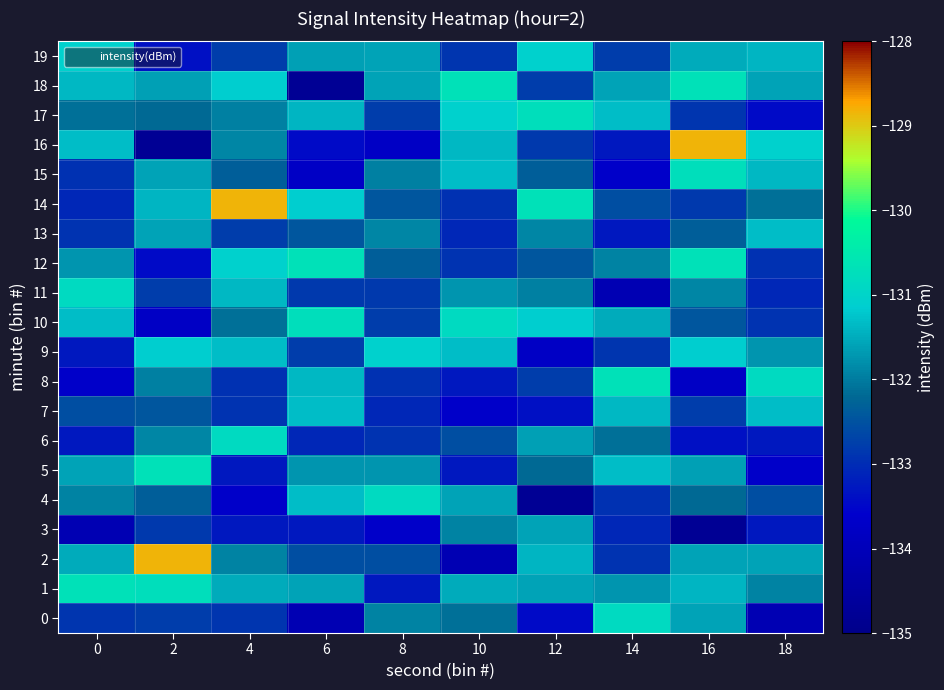

Reading left to right, transcribe all the data shown in this chart.

0: 0=-132.9	2=-132.8	4=-132.9	6=-134.1	8=-131.9	10=-132.1	12=-133.5	14=-130.9	16=-131.6	18=-134.1
1: 0=-130.7	2=-130.7	4=-131.5	6=-131.6	8=-133.3	10=-131.5	12=-131.6	14=-131.7	16=-131.4	18=-131.9
2: 0=-131.5	2=-128.8	4=-131.9	6=-132.5	8=-132.5	10=-134.1	12=-131.4	14=-132.9	16=-131.6	18=-131.6
3: 0=-134.1	2=-132.8	4=-133.3	6=-133.3	8=-133.7	10=-131.9	12=-131.6	14=-133.1	16=-134.8	18=-133.3
4: 0=-131.9	2=-132.3	4=-133.7	6=-131.3	8=-130.9	10=-131.6	12=-134.8	14=-132.9	16=-132.2	18=-132.5
5: 0=-131.6	2=-130.7	4=-133.3	6=-131.7	8=-131.7	10=-133.3	12=-132.2	14=-131.3	16=-131.6	18=-133.7
6: 0=-133.3	2=-131.9	4=-130.9	6=-133.1	8=-132.9	10=-132.5	12=-131.6	14=-132.1	16=-133.4	18=-133.3
7: 0=-132.5	2=-132.4	4=-132.9	6=-131.3	8=-133.1	10=-133.7	12=-133.4	14=-131.4	16=-132.8	18=-131.3
8: 0=-133.7	2=-131.9	4=-132.9	6=-131.4	8=-132.9	10=-133.3	12=-132.8	14=-130.7	16=-133.7	18=-130.9
9: 0=-133.3	2=-131.1	4=-131.3	6=-132.8	8=-131.1	10=-131.3	12=-133.7	14=-132.9	16=-131.1	18=-131.7
10: 0=-131.3	2=-133.7	4=-132.1	6=-130.7	8=-132.8	10=-130.9	12=-131.1	14=-131.5	16=-132.4	18=-132.9
11: 0=-130.9	2=-132.8	4=-131.4	6=-132.8	8=-132.8	10=-131.7	12=-131.9	14=-134.1	16=-131.9	18=-133.1
12: 0=-131.7	2=-133.5	4=-131.1	6=-130.7	8=-132.3	10=-132.9	12=-132.4	14=-131.9	16=-130.7	18=-132.9
13: 0=-132.9	2=-131.6	4=-132.8	6=-132.4	8=-131.9	10=-133.1	12=-131.9	14=-133.3	16=-132.3	18=-131.3
14: 0=-133.1	2=-131.4	4=-128.8	6=-131.1	8=-132.4	10=-132.9	12=-130.7	14=-132.5	16=-132.8	18=-132.1
15: 0=-132.9	2=-131.6	4=-132.3	6=-133.7	8=-131.9	10=-131.3	12=-132.3	14=-133.7	16=-130.7	18=-131.4
16: 0=-131.3	2=-134.8	4=-131.9	6=-133.5	8=-133.7	10=-131.4	12=-132.8	14=-133.3	16=-128.8	18=-131.1
17: 0=-132.1	2=-132.2	4=-131.9	6=-131.4	8=-132.8	10=-131.1	12=-130.7	14=-131.3	16=-132.9	18=-133.5
18: 0=-131.4	2=-131.6	4=-131.1	6=-134.8	8=-131.6	10=-130.7	12=-132.8	14=-131.6	16=-130.7	18=-131.6
19: 0=-131.1	2=-133.4	4=-132.8	6=-131.6	8=-131.6	10=-132.9	12=-131.1	14=-132.8	16=-131.5	18=-131.4